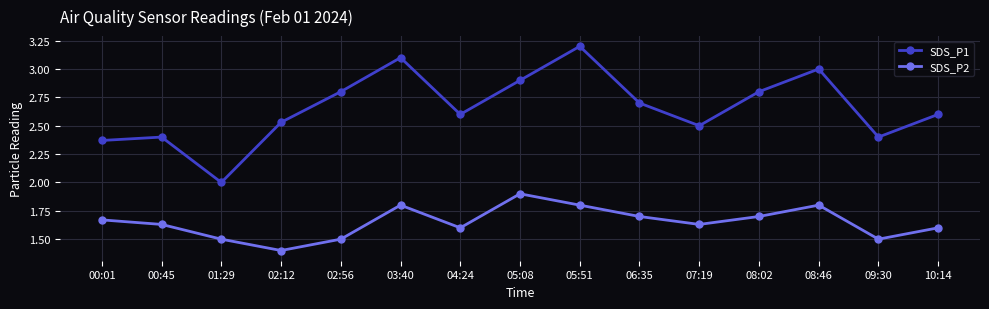

What is the sum of the SDS_P1 values at 02:56 and 10:14?

5.4